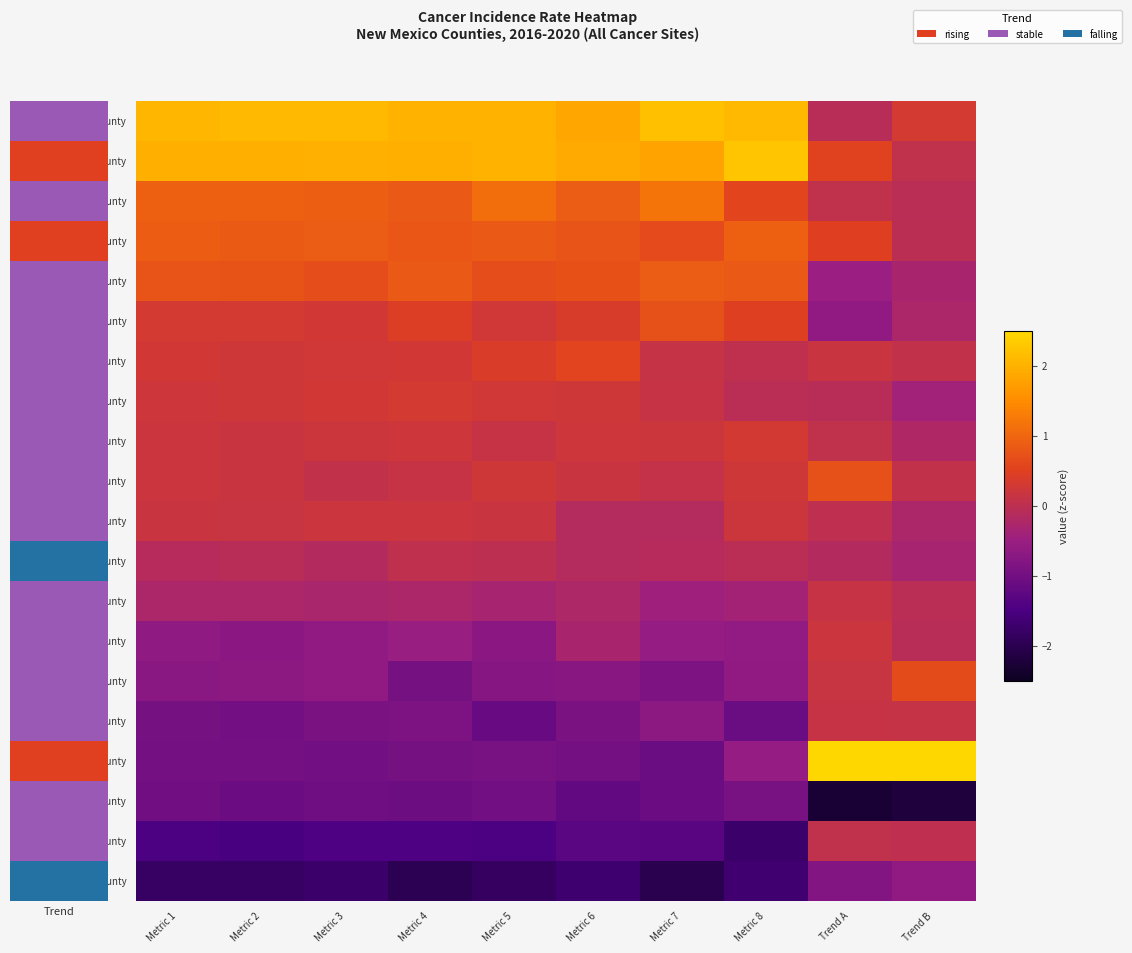

Rank the series by their maximum value, from highest to lowest.

Santa Fe County, Torrance County, Guadalupe County, Union County, Dona Ana County, Los Alamos County, Sierra County, Eddy County, Luna County, Quay County, Sandoval County, Cibola County, Valencia County, Socorro County, Taos County, Lea County, Mora County, Bernalillo County, Chaves County, Otero County